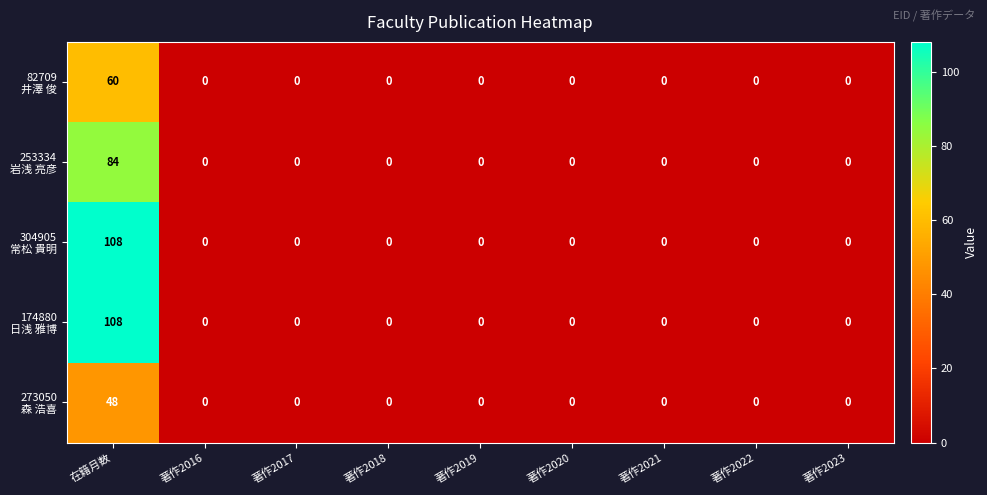

What is the maximum value shown in the chart?

108